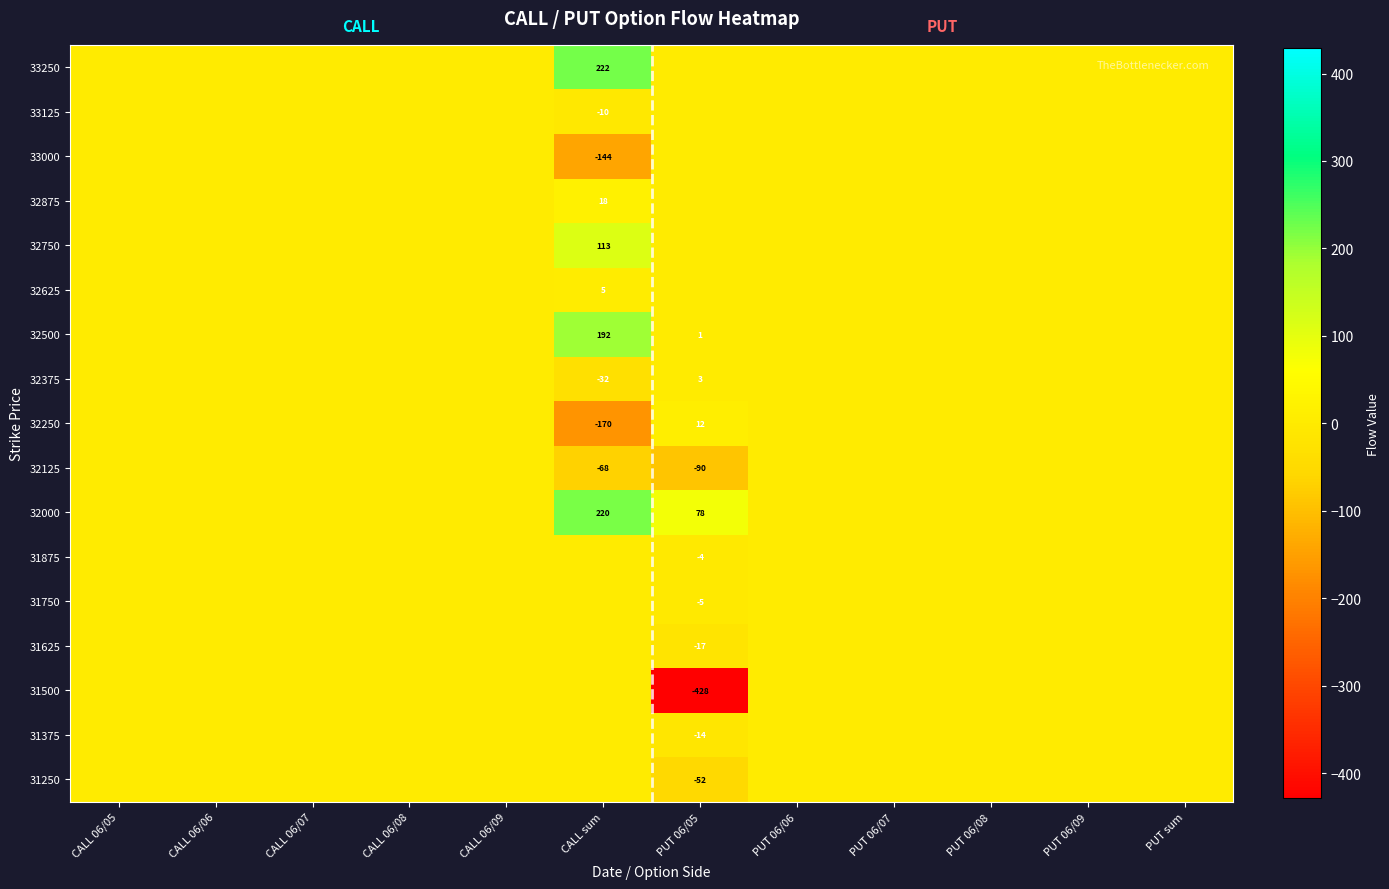

Rank the categories by 31750 value from highest to lowest.

CALL 06/05, CALL 06/06, CALL 06/07, CALL 06/08, CALL 06/09, CALL sum, PUT 06/06, PUT 06/07, PUT 06/08, PUT 06/09, PUT sum, PUT 06/05